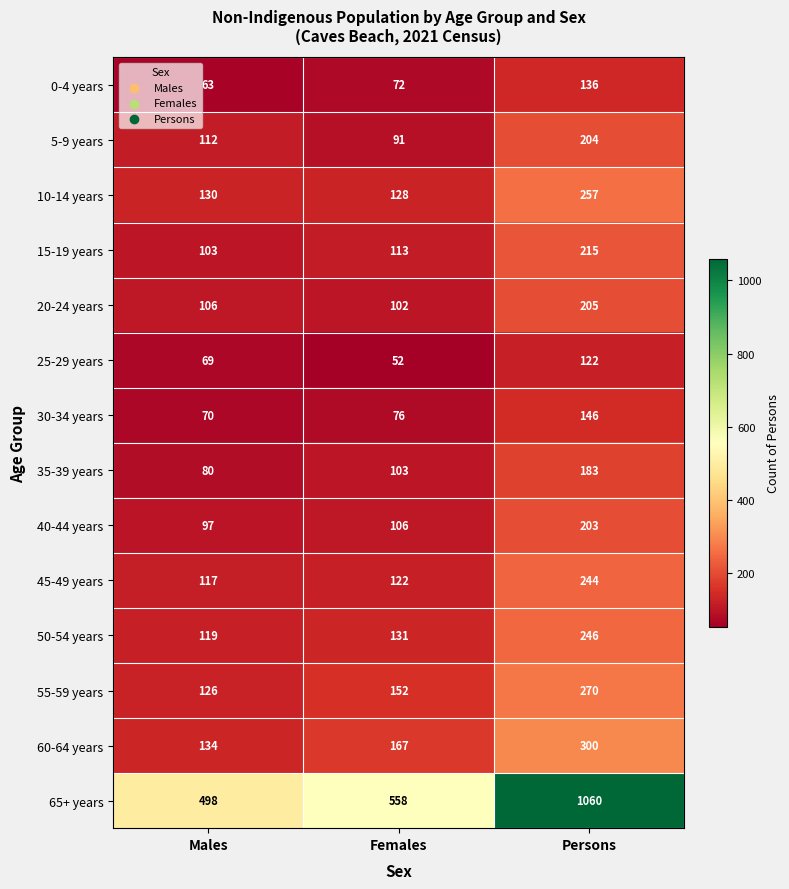

What is the sum of all 35-39 years values?

366